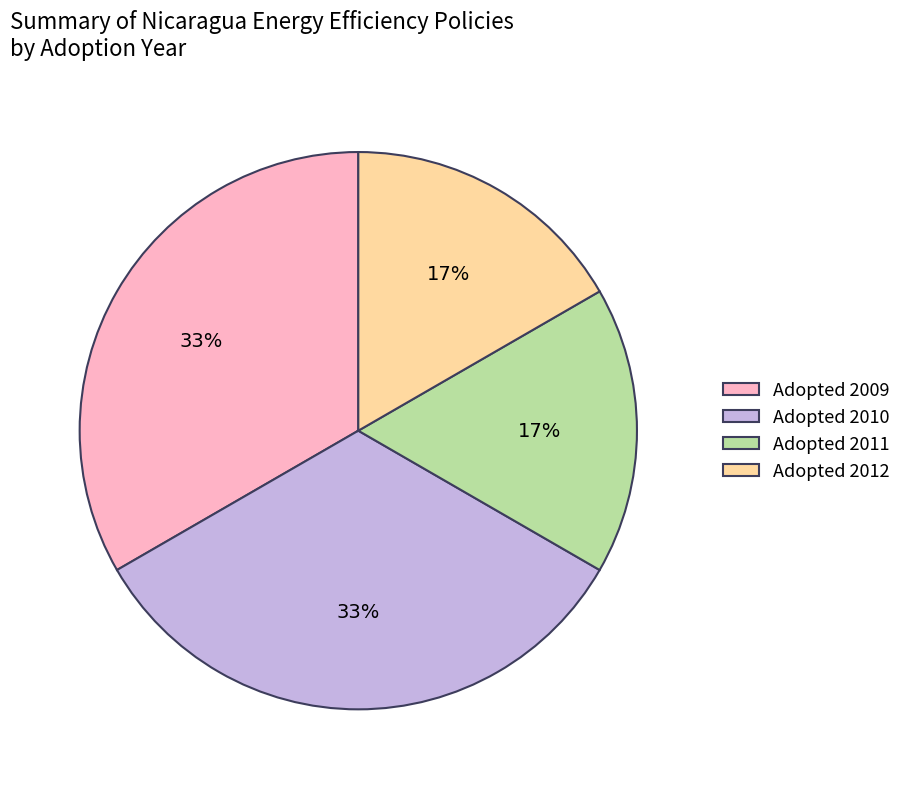

Does any single category account for the majority?

No